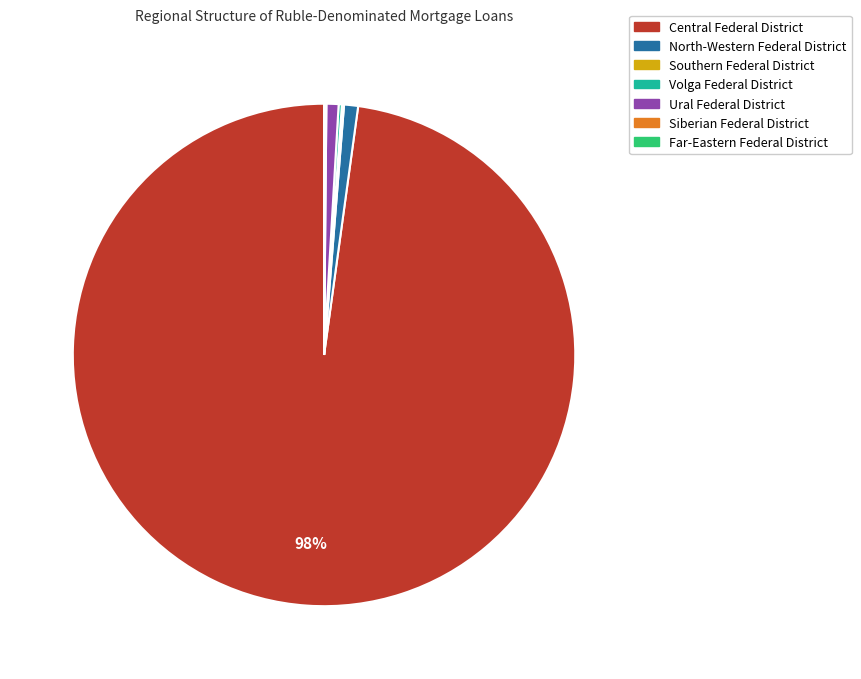

Which slice represents more than half of the pie?

Central Federal District